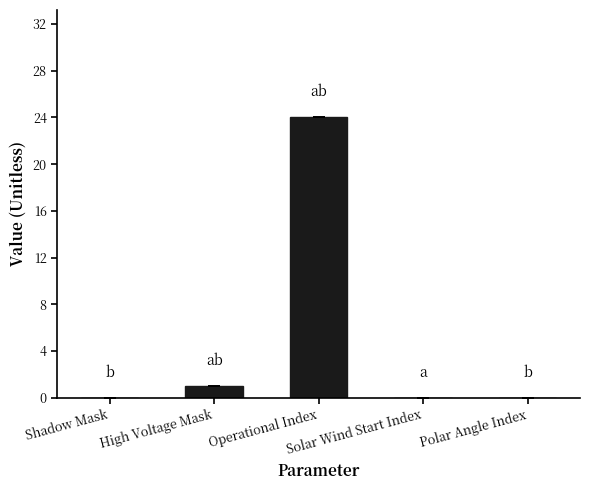

What is the sum of all values?

25